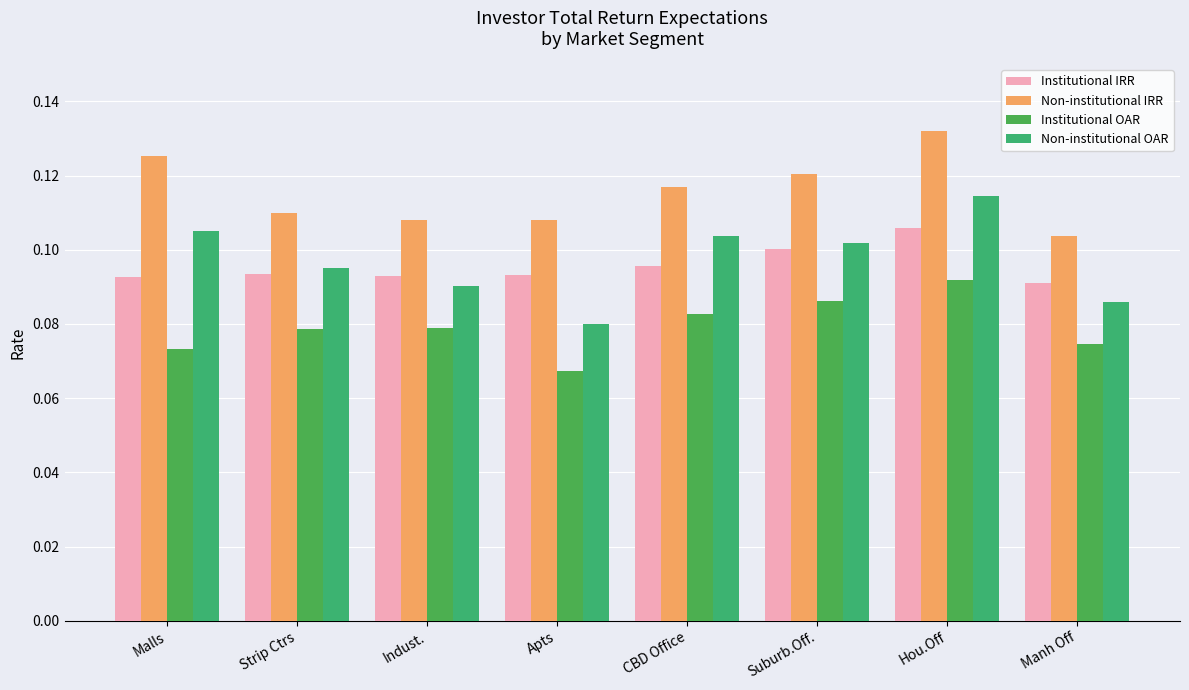

Reading left to right, list all the values displayed in this chart.

Institutional IRR: Malls=0.1	Strip Ctrs=0.1	Indust.=0.1	Apts=0.1	CBD Office=0.1	Suburb.Off.=0.1	Hou.Off=0.1	Manh Off=0.1
Non-institutional IRR: Malls=0.1	Strip Ctrs=0.1	Indust.=0.1	Apts=0.1	CBD Office=0.1	Suburb.Off.=0.1	Hou.Off=0.1	Manh Off=0.1
Institutional OAR: Malls=0.1	Strip Ctrs=0.1	Indust.=0.1	Apts=0.1	CBD Office=0.1	Suburb.Off.=0.1	Hou.Off=0.1	Manh Off=0.1
Non-institutional OAR: Malls=0.1	Strip Ctrs=0.1	Indust.=0.1	Apts=0.1	CBD Office=0.1	Suburb.Off.=0.1	Hou.Off=0.1	Manh Off=0.1